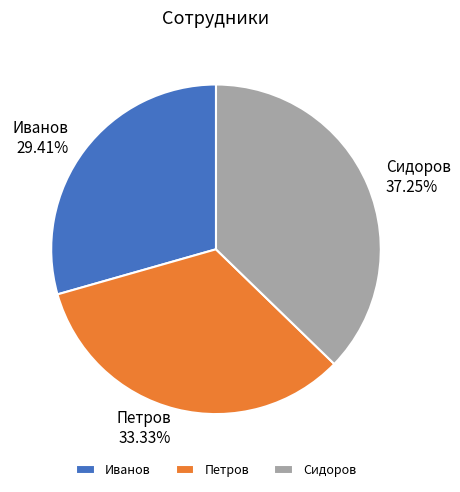

Is Сидоров the majority of the pie?

No